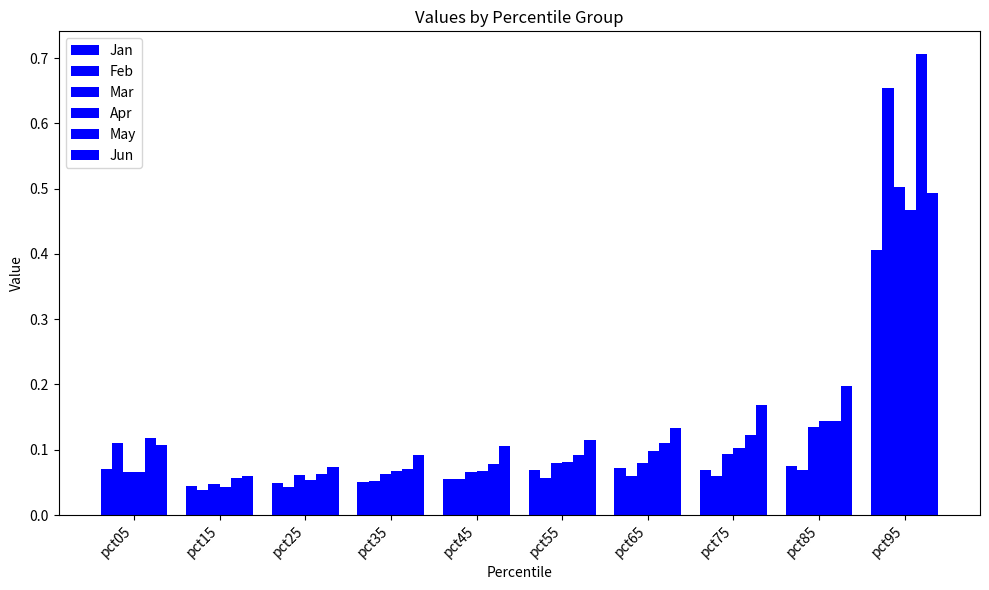

List the series in order of their peak value, lowest first.

Jan, Apr, Jun, Mar, Feb, May